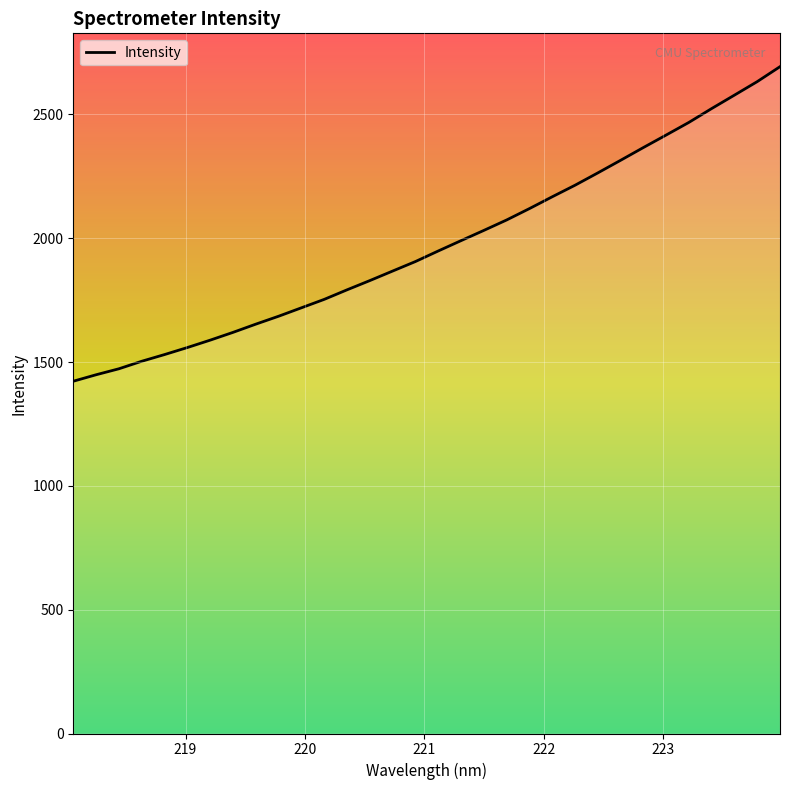

What is the smallest value displayed?

1422.5